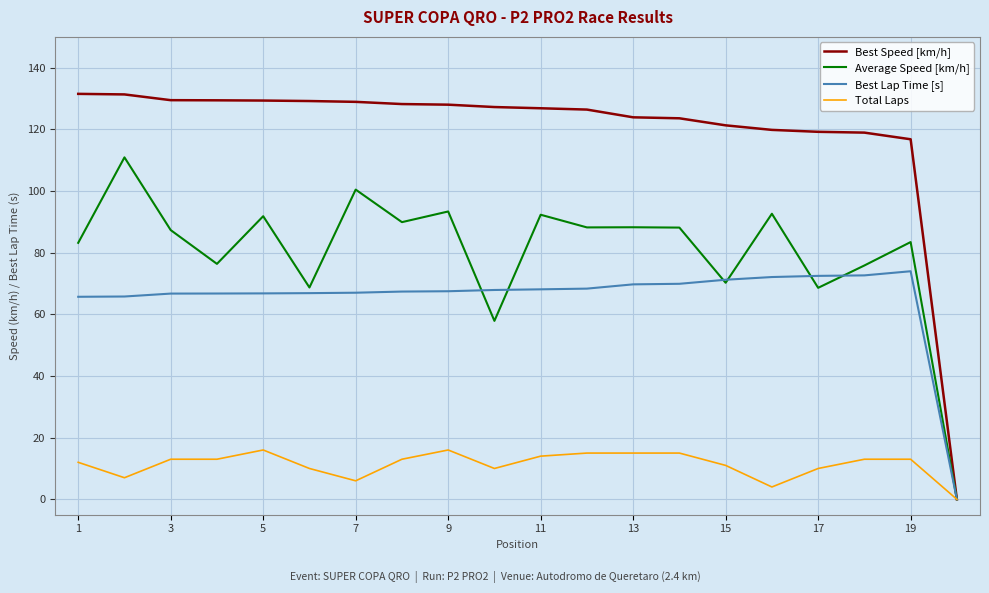

Which series has the largest range (max minus min)?

Best Speed [km/h]